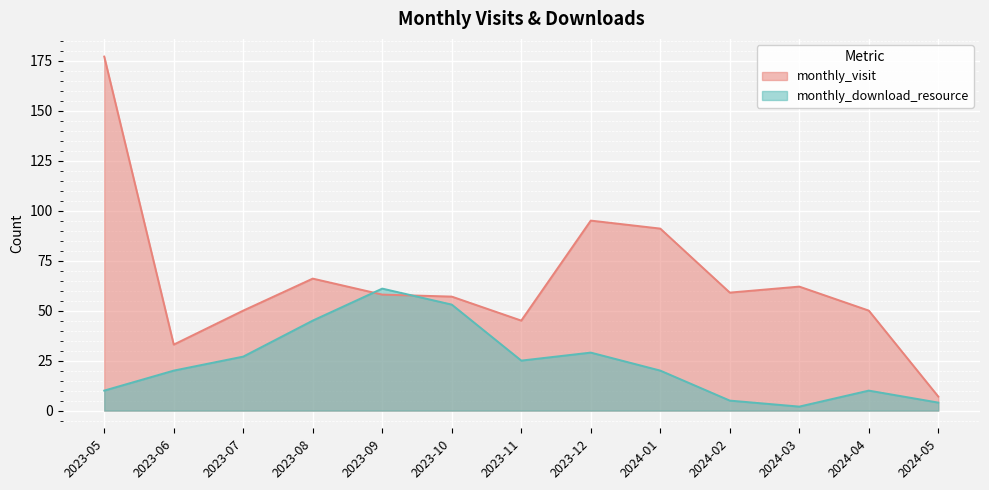

Which series changed the most between 2023-10 and 2023-11?

monthly_download_resource